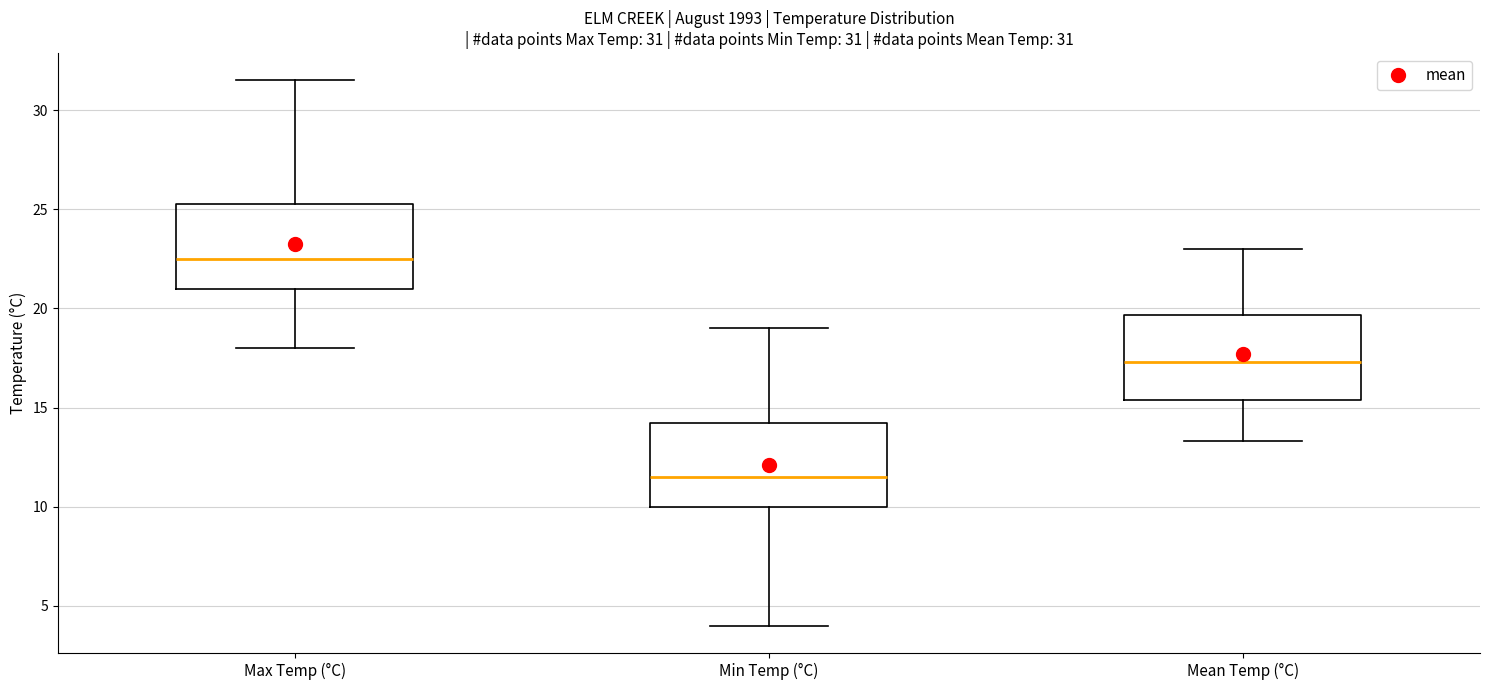

Which box has the lowest median line?

Min Temp (°C)